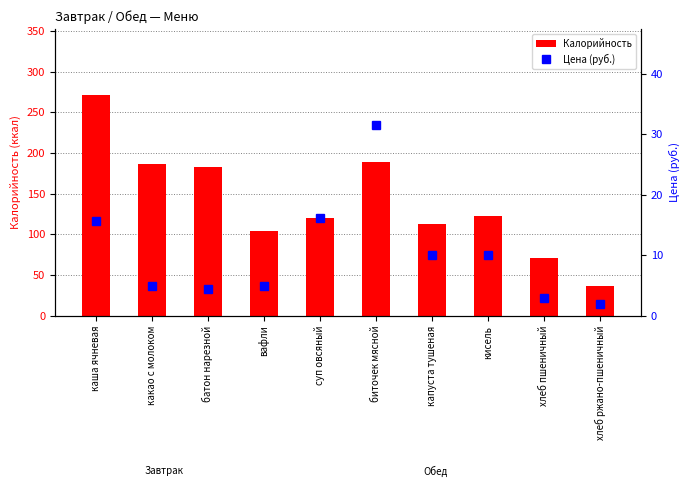

How many values in the Цена (руб.) series are below 10?

5